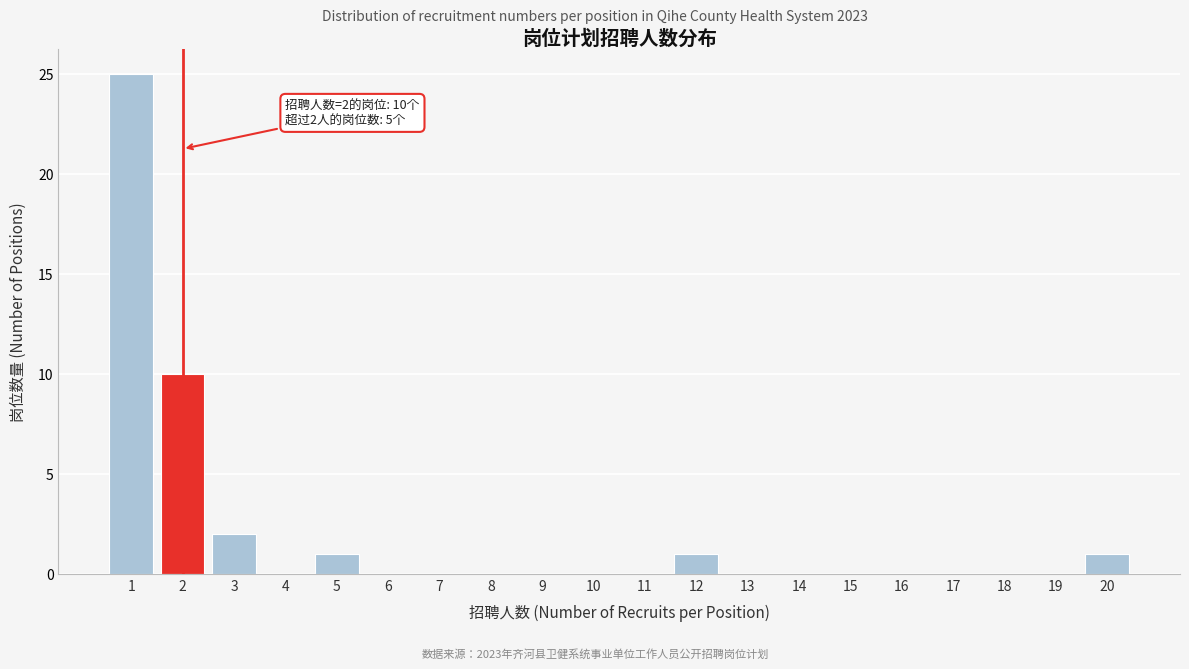

Reading left to right, transcribe all the data shown in this chart.

1=25	2=10	3=2	4=0	5=1	6=0	7=0	8=0	9=0	10=0	11=0	12=1	13=0	14=0	15=0	16=0	17=0	18=0	19=0	20=1